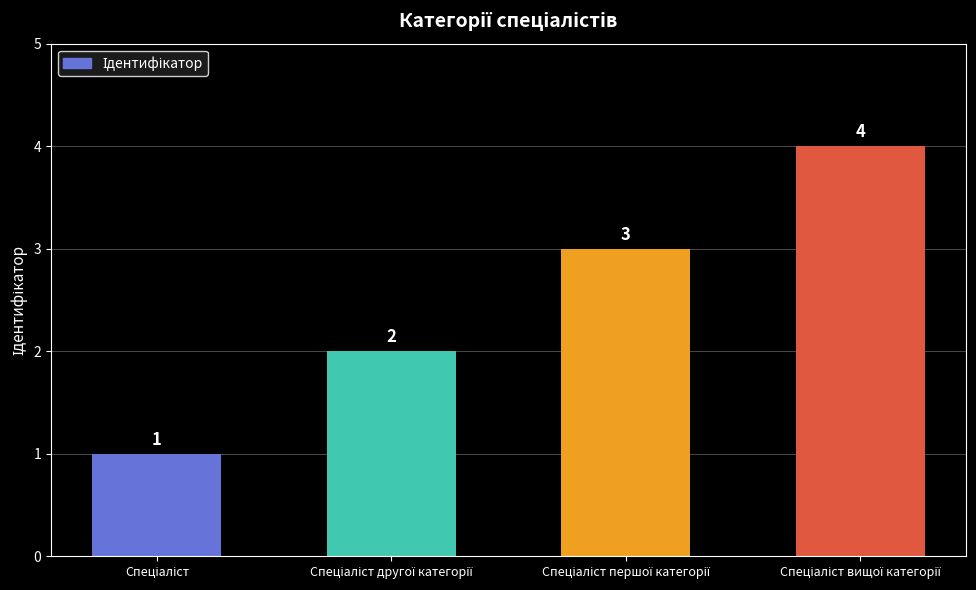

How many values are between 2 and 4?

3